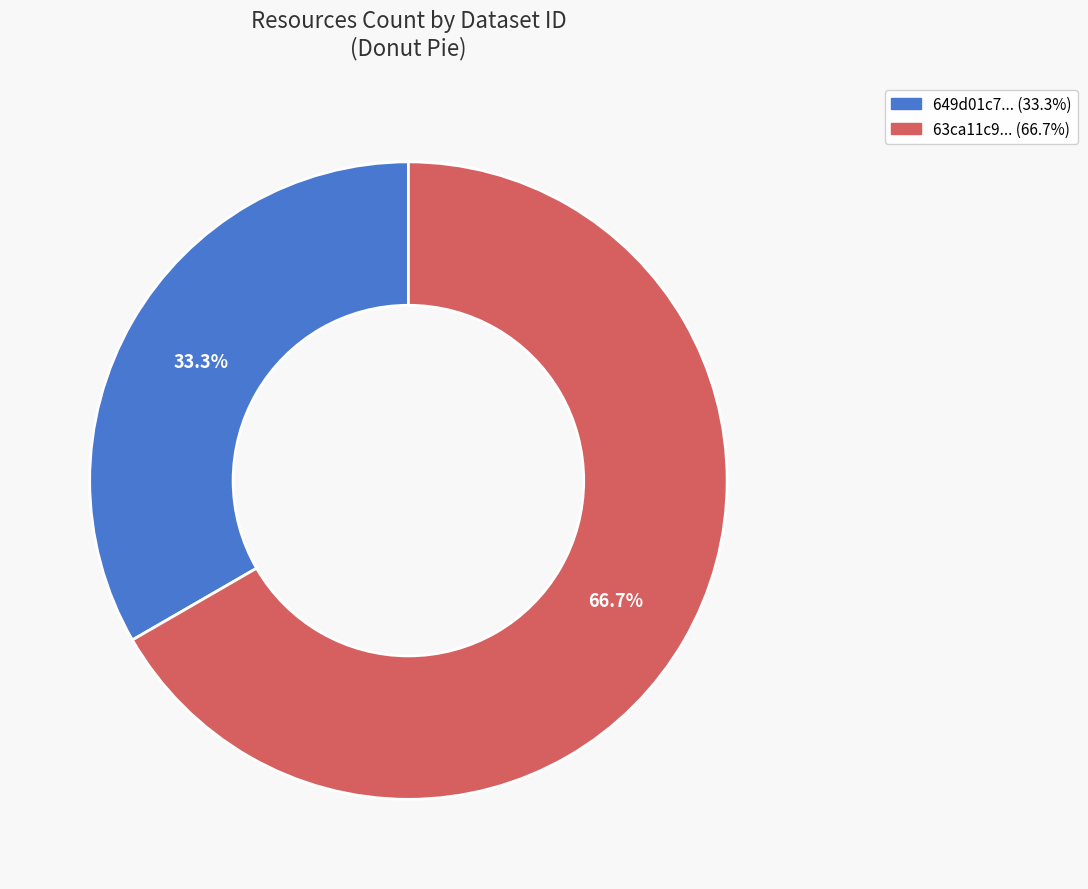

Is there a majority slice in this chart?

Yes